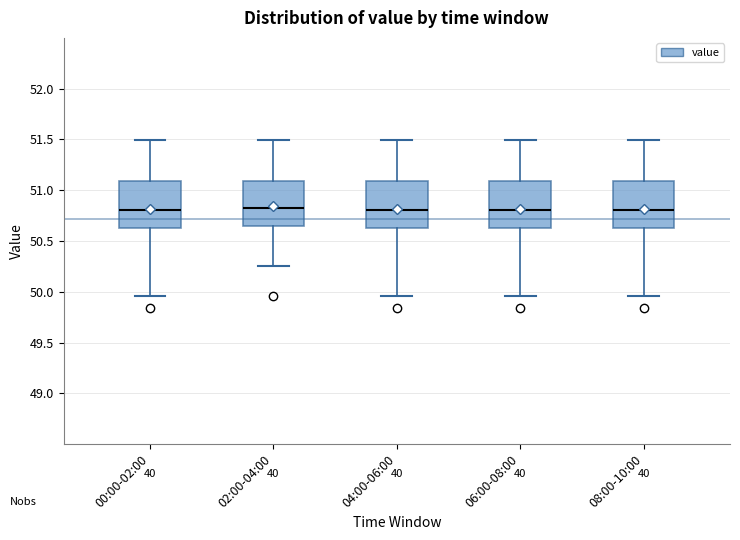

Reading left to right, transcribe this box plot: for each box, give where its median line is, the range the box spans, and where its two whiskers end, as read against the y-axis. The values are not printed on the chart, so give them approximately, as read against the axis.

00:00-02:00: median 50.80, box 50.65 to 51.10, whiskers 49.95 to 51.50
02:00-04:00: median 50.80, box 50.65 to 51.10, whiskers 50.25 to 51.50
04:00-06:00: median 50.80, box 50.65 to 51.10, whiskers 49.95 to 51.50
06:00-08:00: median 50.80, box 50.65 to 51.10, whiskers 49.95 to 51.50
08:00-10:00: median 50.80, box 50.65 to 51.10, whiskers 49.95 to 51.50